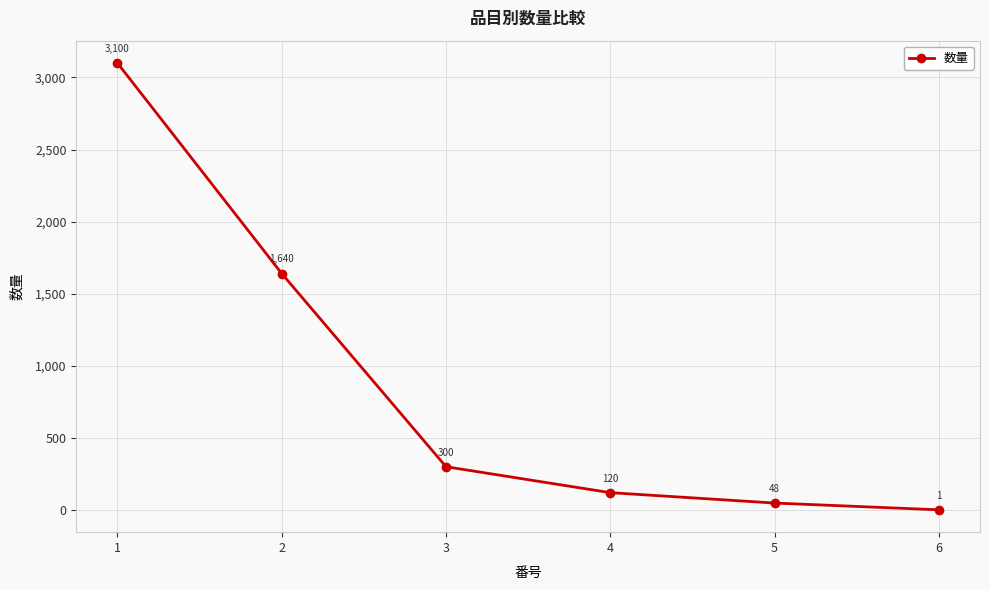

What is the difference between the maximum and minimum values?

3099